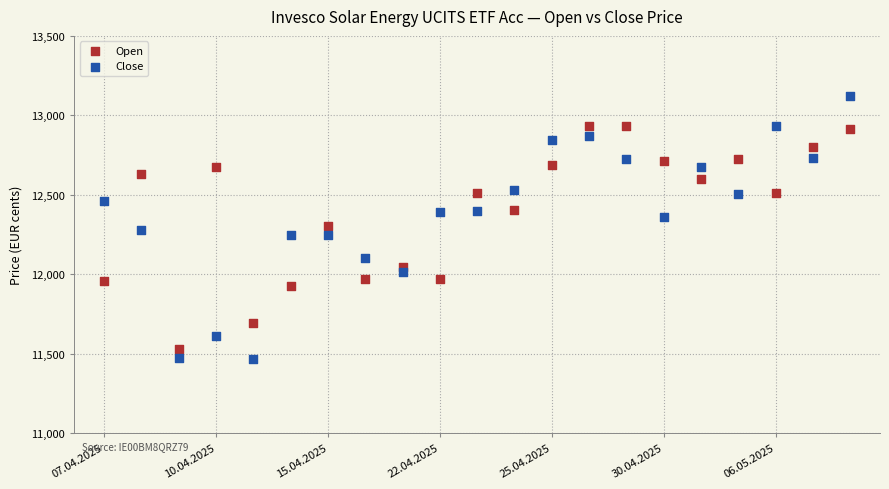

Across all data points, what is the range of Y values (max minus min)?

1655